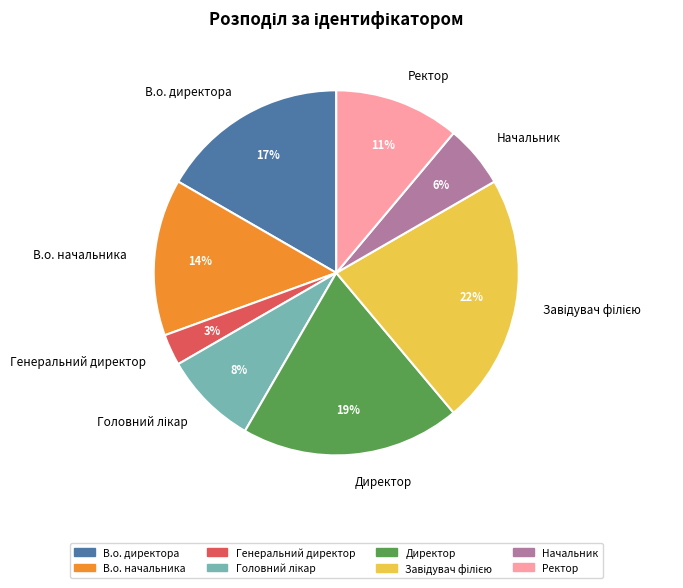

Which has a higher value, Начальник or Генеральний директор?

Начальник